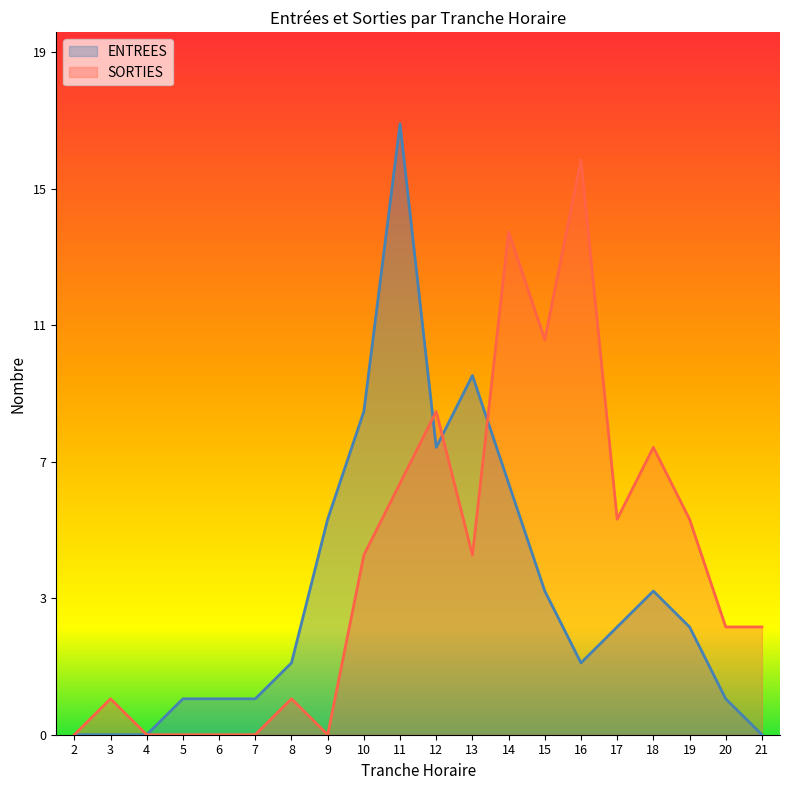

Between 8 and 15, which series saw the biggest shift?

SORTIES